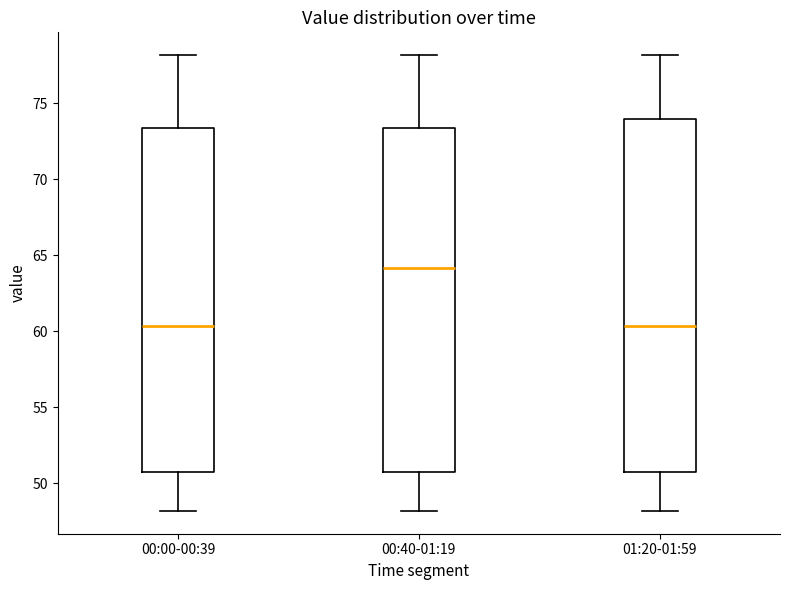

Where does the median line of the box for 00:40-01:19 sit on the y-axis? The values are not printed on the chart, so give them approximately, as read against the axis.

64.0